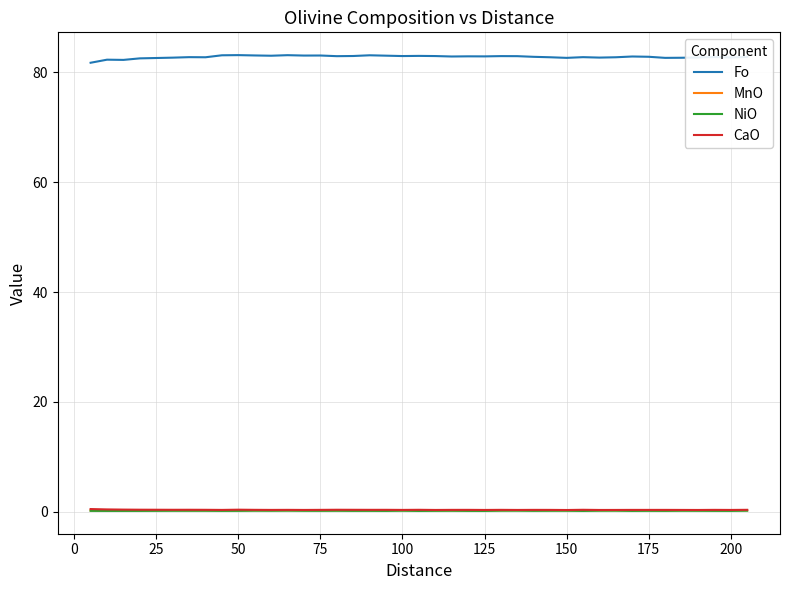

Which series has the largest total across all categories?

Fo